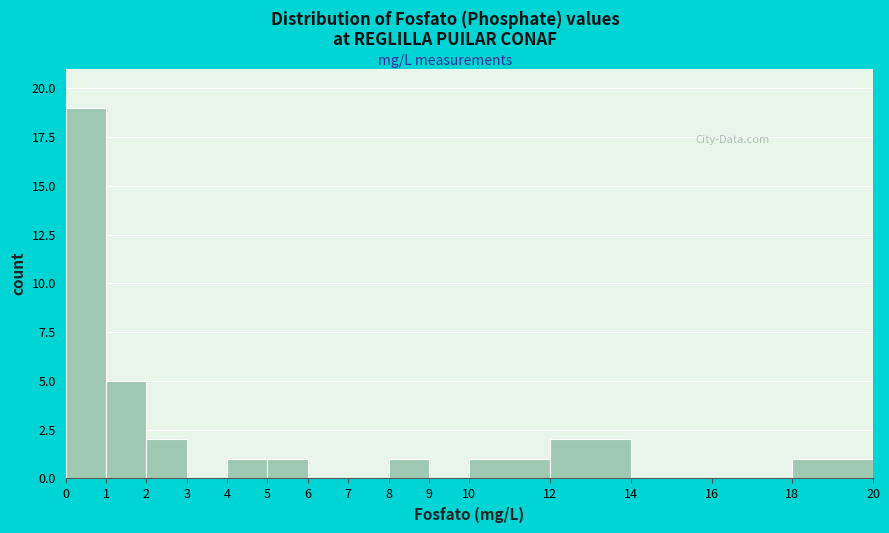

How tall is the bar that spans 18 to 20 on the x-axis? The values are not printed on the chart, so give them approximately, as read against the axis.

1